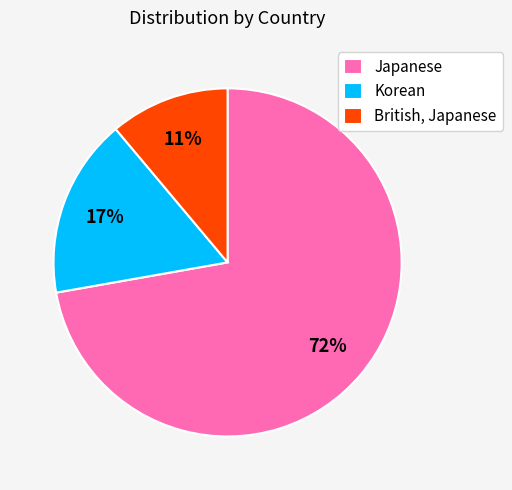

Does any single category account for the majority?

Yes